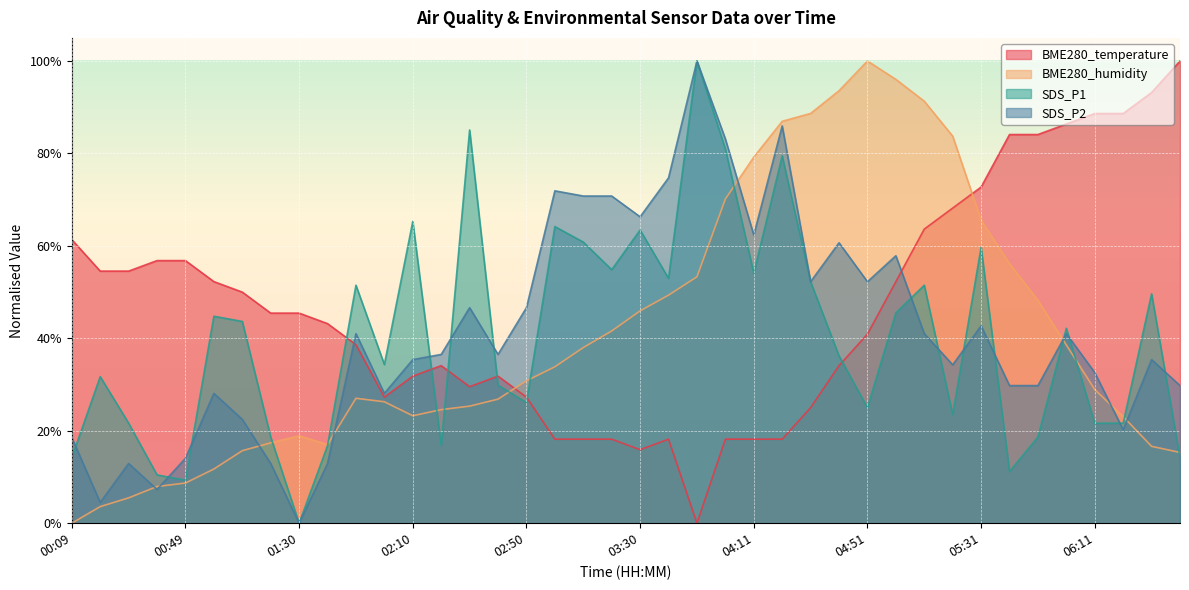

How many lines are shown in the chart?

4